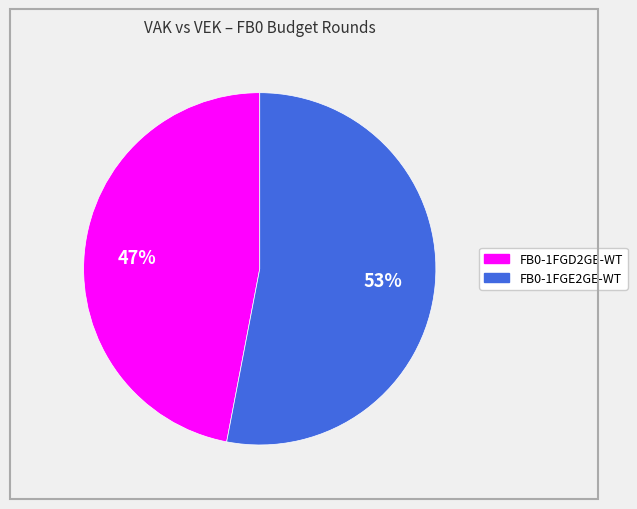

True or false: FB0-1FGD2GE-WT accounts for 34% of the total.

False